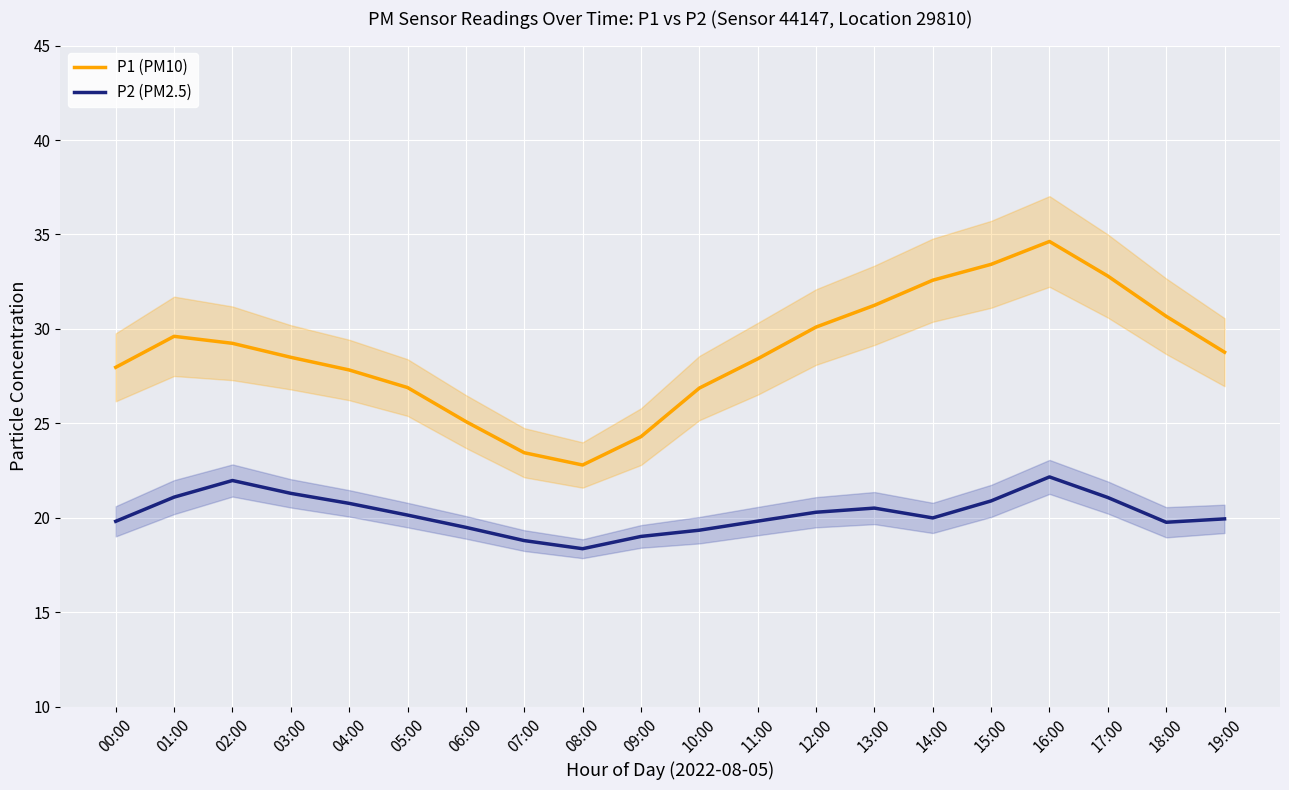

What is the minimum value for P1 (PM10)?

22.8